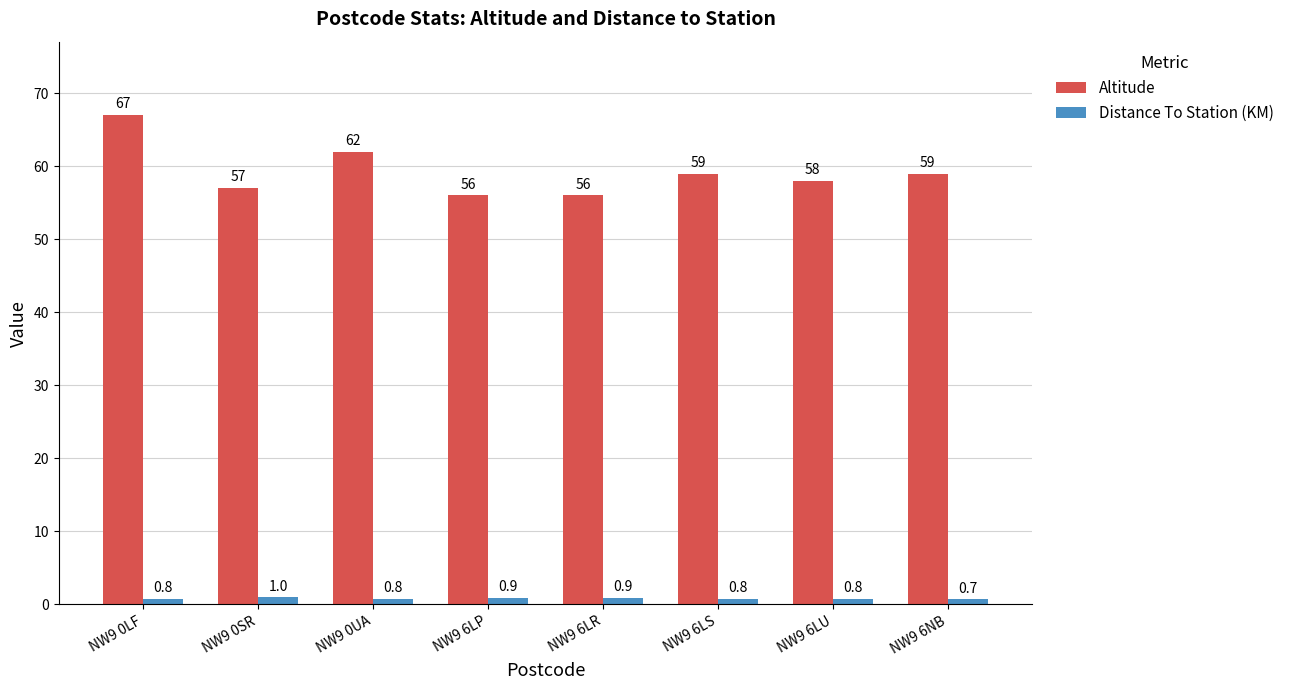

List the series in order of their peak value, highest first.

Altitude, Distance To Station (KM)